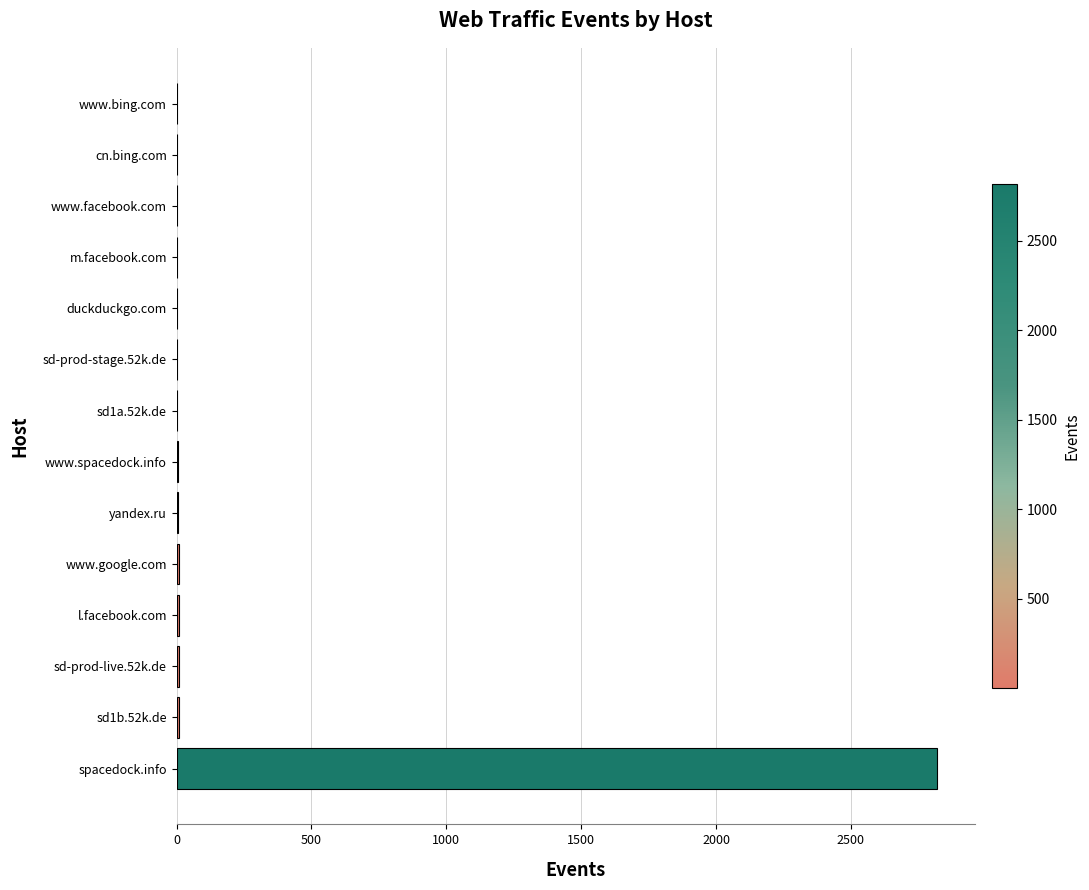

The chart shows a value of 4288 at spacedock.info. True or false?

False